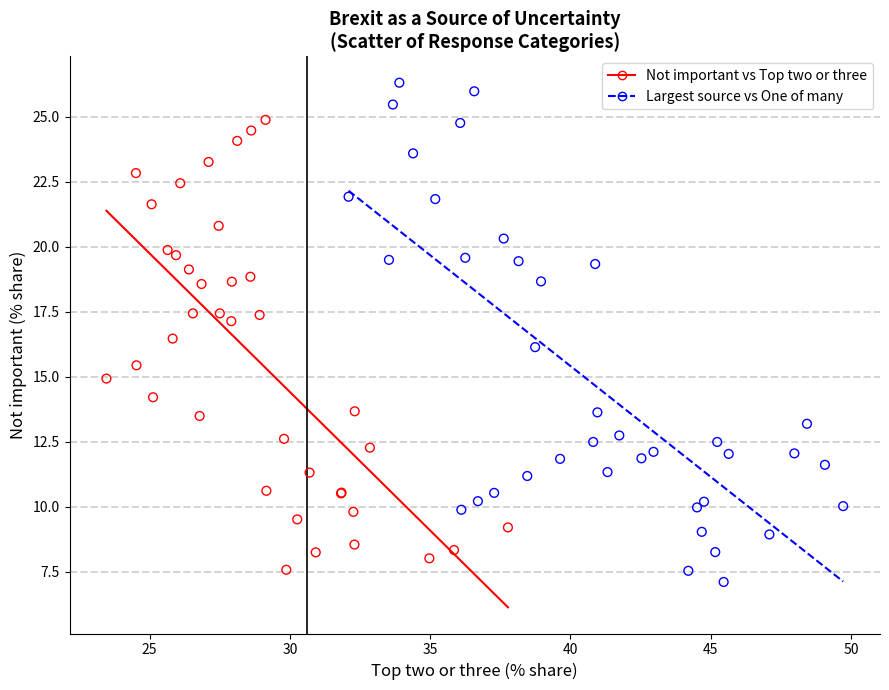

Which series has the largest Y range (max minus min)?

Largest source vs One of many